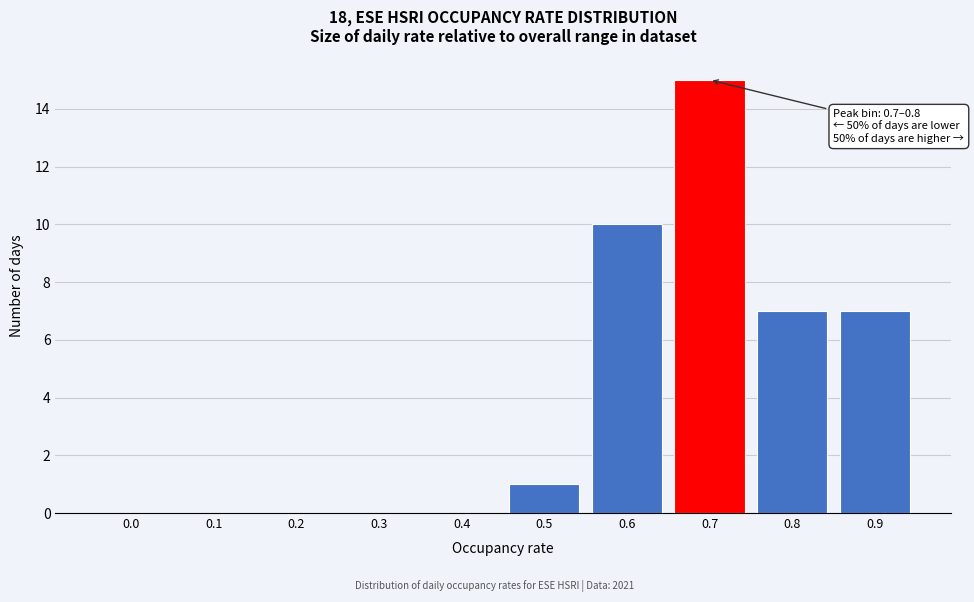

Reading left to right, extract all data points from this chart.

0.0=0	0.1=0	0.2=0	0.3=0	0.4=0	0.5=1	0.6=10	0.7=15	0.8=7	0.9=7